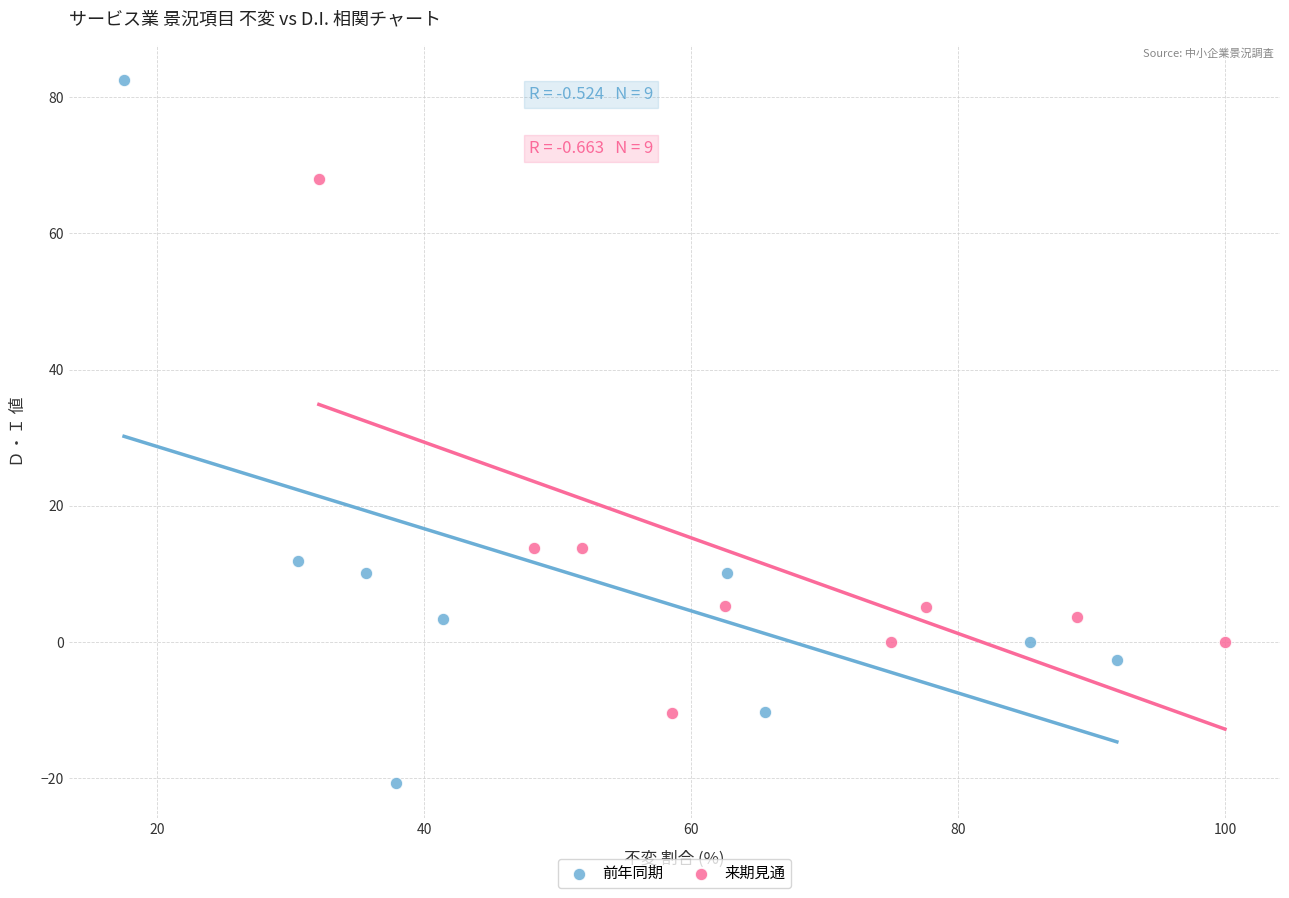

Which series reaches the maximum Y coordinate?

前年同期